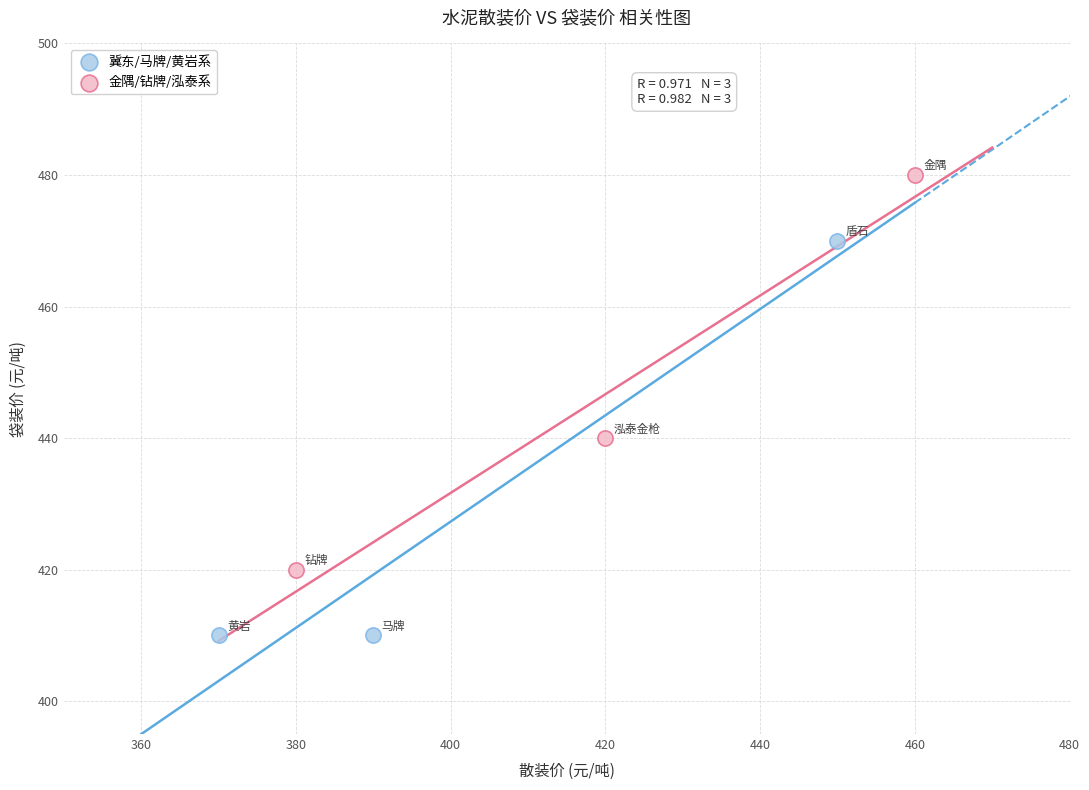

What are all the series names shown in the legend?

冀东/马牌/黄岩系, 金隅/钻牌/泓泰系